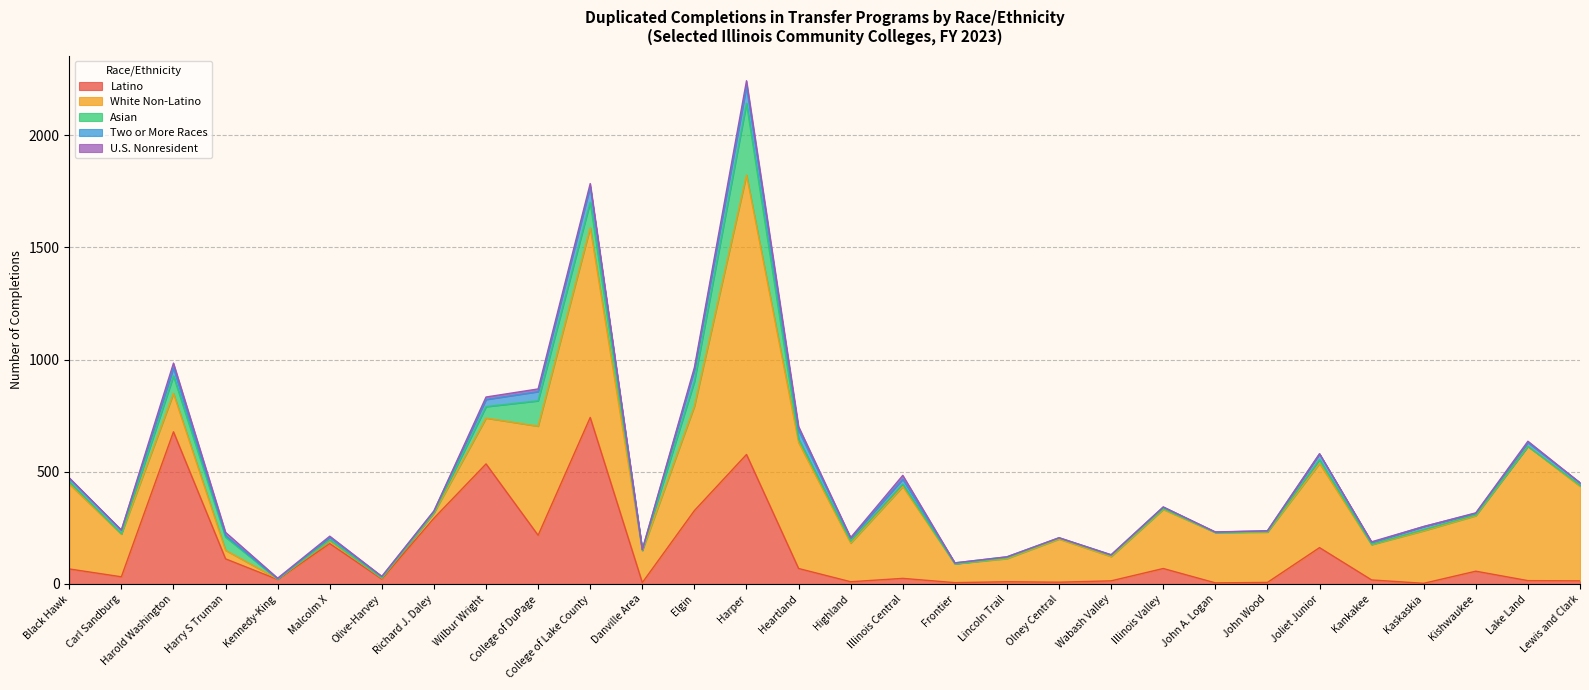

Reading left to right, what are all the values shown in this chart?

Latino: 67	32	678	112	20	180	22	293	535	217	742	6	327	577	69	10	25	6	10	8	14	69	5	7	162	18	3	57	15	14
White Non-Latino: 378	190	171	38	2	12	4	23	204	486	845	142	465	1245	561	172	409	84	103	192	108	263	224	224	375	157	234	247	598	421
Asian: 11	2	78	59	0	4	1	3	51	113	114	3	110	319	16	9	11	0	4	4	5	4	1	2	17	2	5	4	0	5
Two or More Races: 15	16	36	7	1	12	6	6	32	41	69	2	52	76	39	13	22	4	4	2	3	7	1	4	26	8	14	7	17	11
U.S. Nonresident: 2	0	21	14	3	5	1	0	11	12	14	0	11	25	16	3	17	0	0	0	0	0	1	0	0	3	0	2	6	0